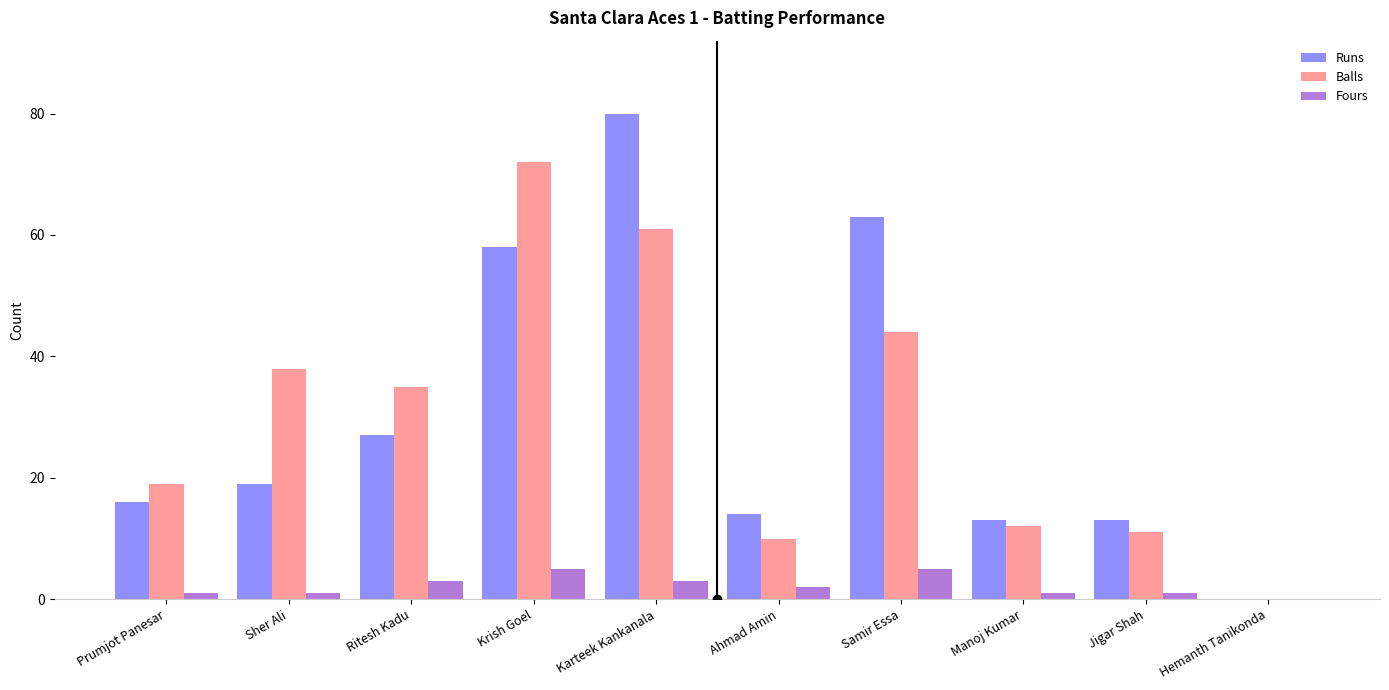

What is the difference between the Runs values at Sher Ali and Samir Essa?

44